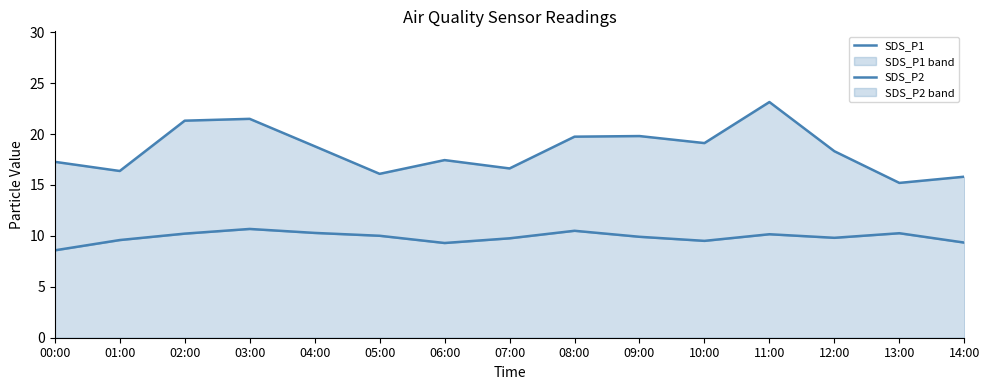

How many values in the SDS_P2 series exceed 9?

14